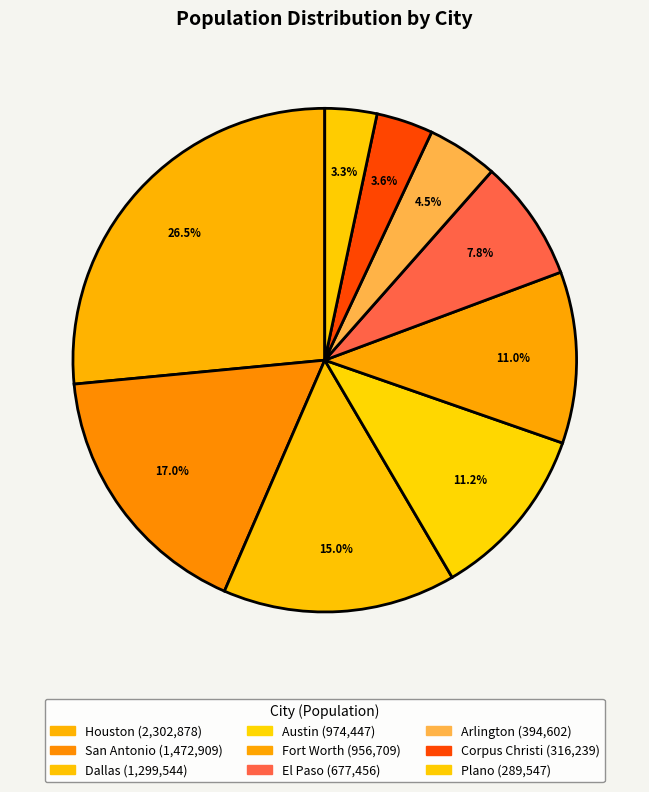

How many segments does this pie chart have?

9